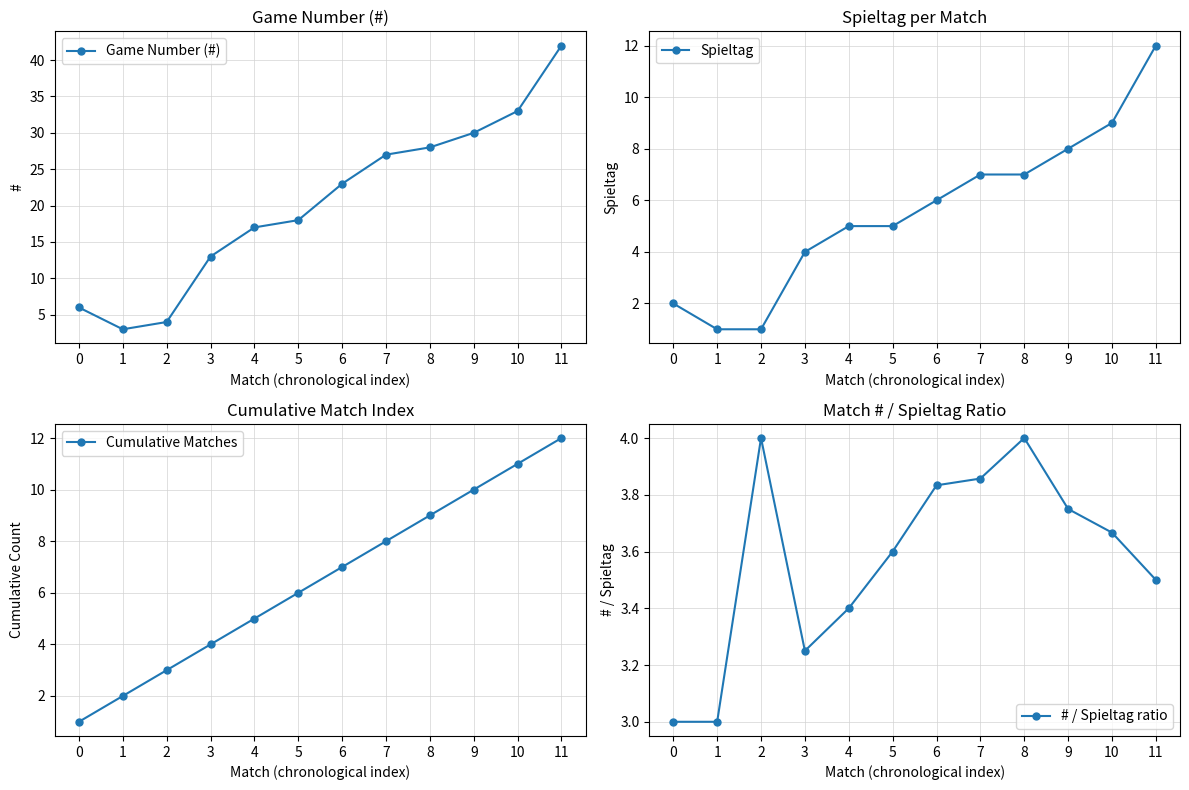

Is it true that # / Spieltag ratio equals 3.0 at 1?

True